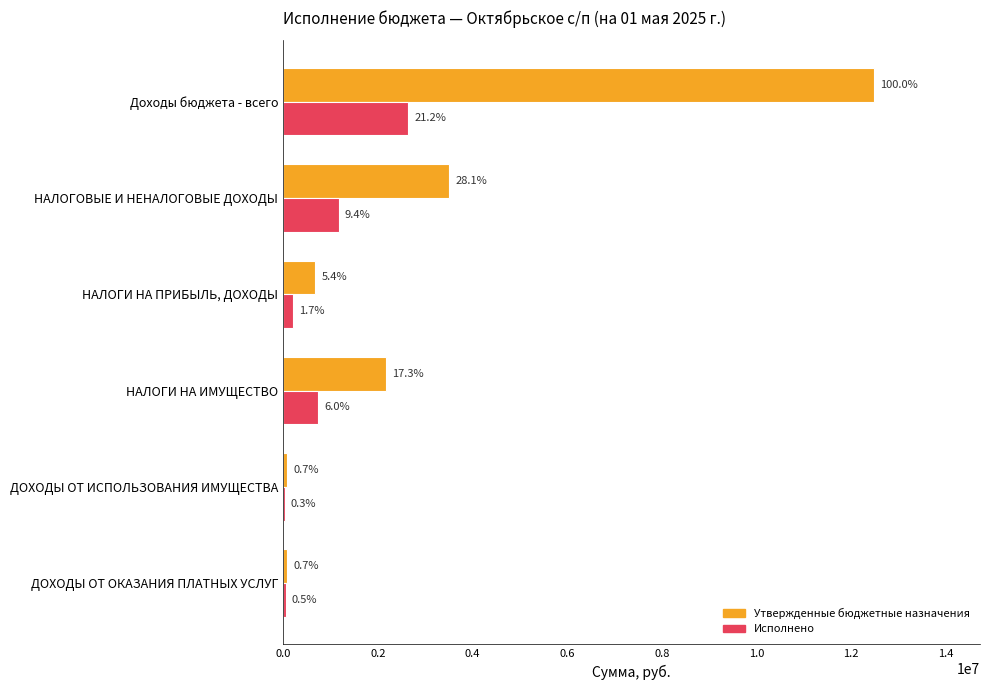

Reading left to right, list all the values displayed in this chart.

Утвержденные бюджетные назначения: 12479679.5	3509948.5	680100.0	2165000.0	88800.0	90000.0
Исполнено: 2640653.6	1177961.3	213396.9	744715.6	31709.0	59387.2